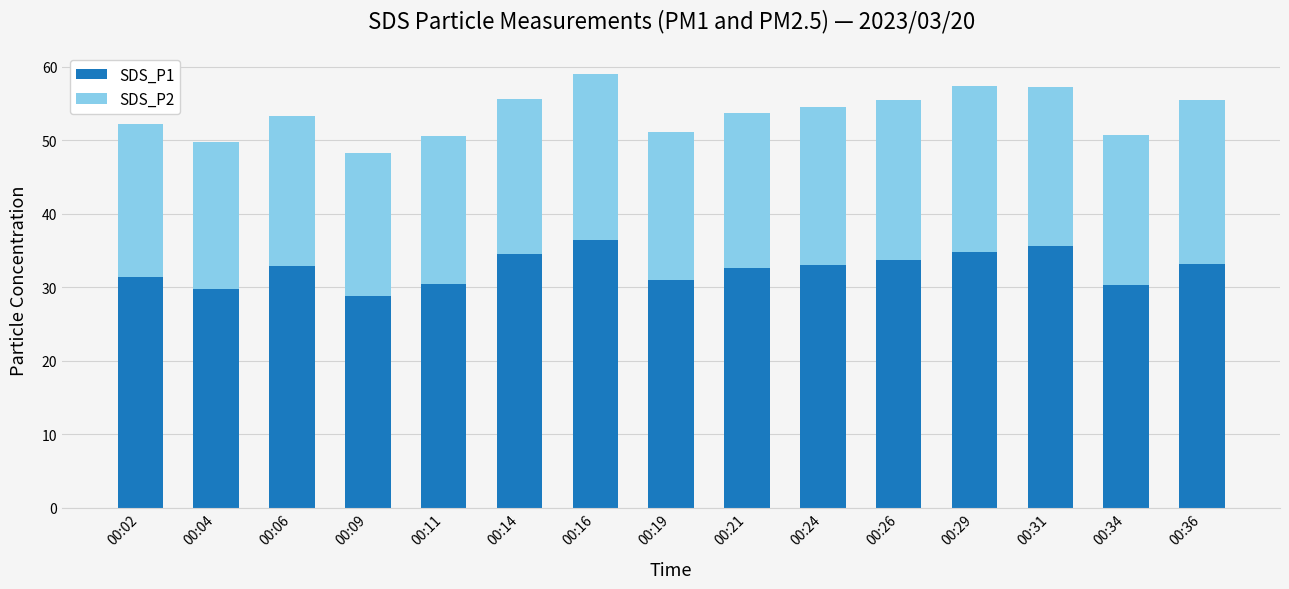

What is the difference between the SDS_P1 values at 00:04 and 00:36?

3.4